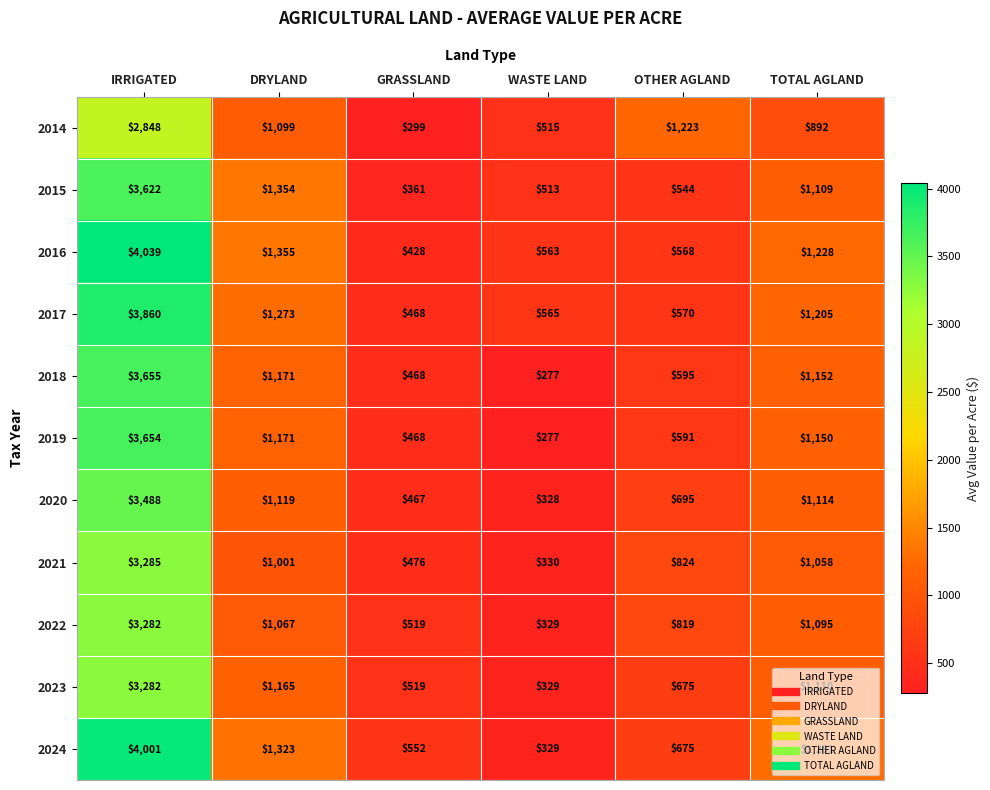

Rank the categories by 2015 value from lowest to highest.

GRASSLAND, WASTE LAND, OTHER AGLAND, TOTAL AGLAND, DRYLAND, IRRIGATED